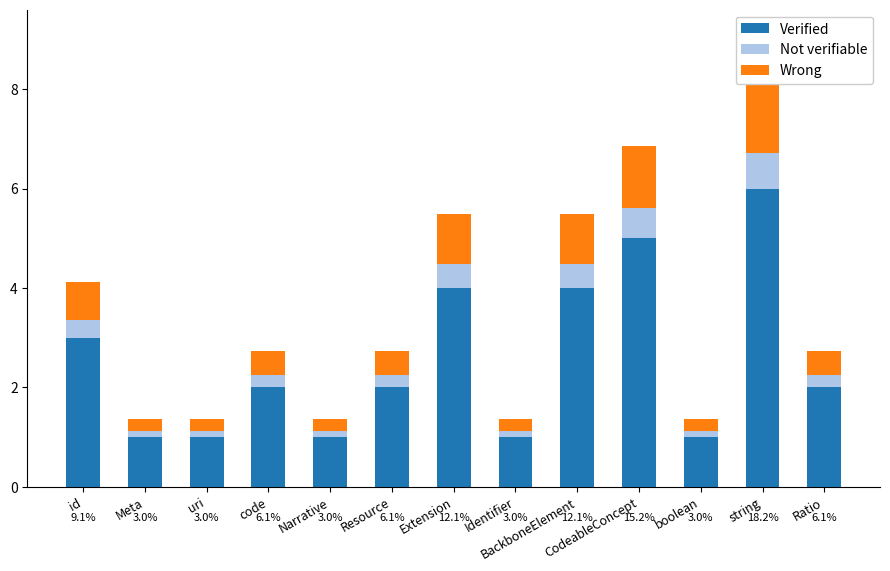

Reading right to left, what are all the values shown in this chart?

Verified: 2.0	6.0	1.0	5.0	4.0	1.0	4.0	2.0	1.0	2.0	1.0	1.0	3.0
Not verifiable: 0.2	0.7	0.1	0.6	0.5	0.1	0.5	0.2	0.1	0.2	0.1	0.1	0.4
Wrong: 0.5	1.5	0.2	1.2	1.0	0.2	1.0	0.5	0.2	0.5	0.2	0.2	0.7